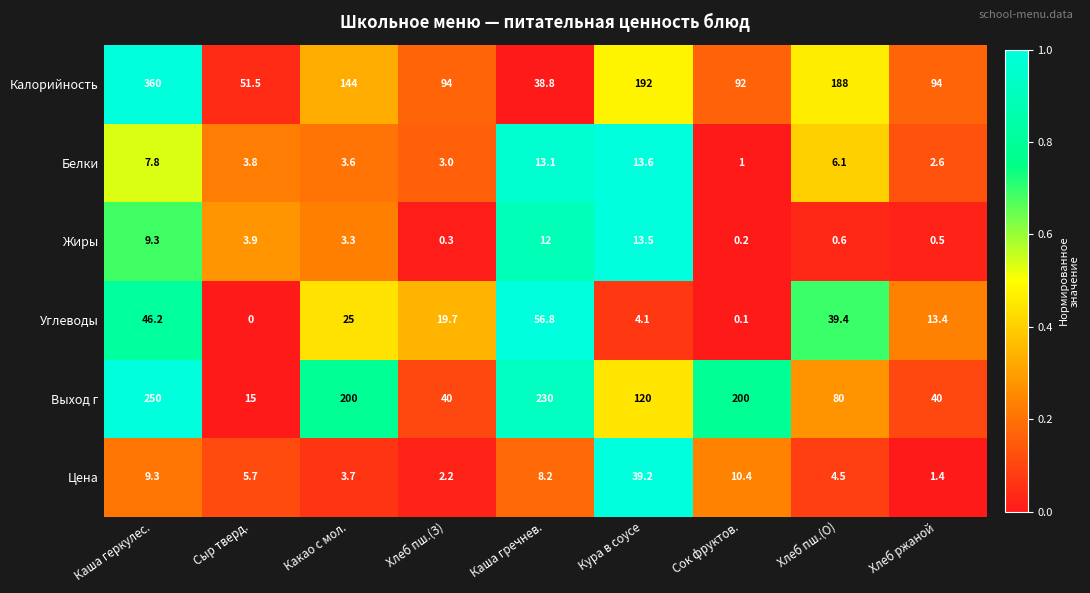

What is the spread (max minus min) of values at Сыр тверд.?

51.5